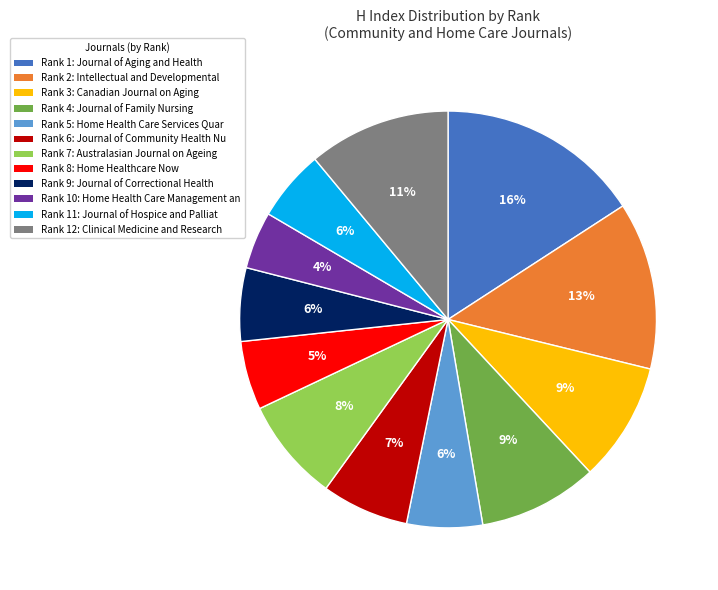

Is there any slice that represents more than half of the pie?

No